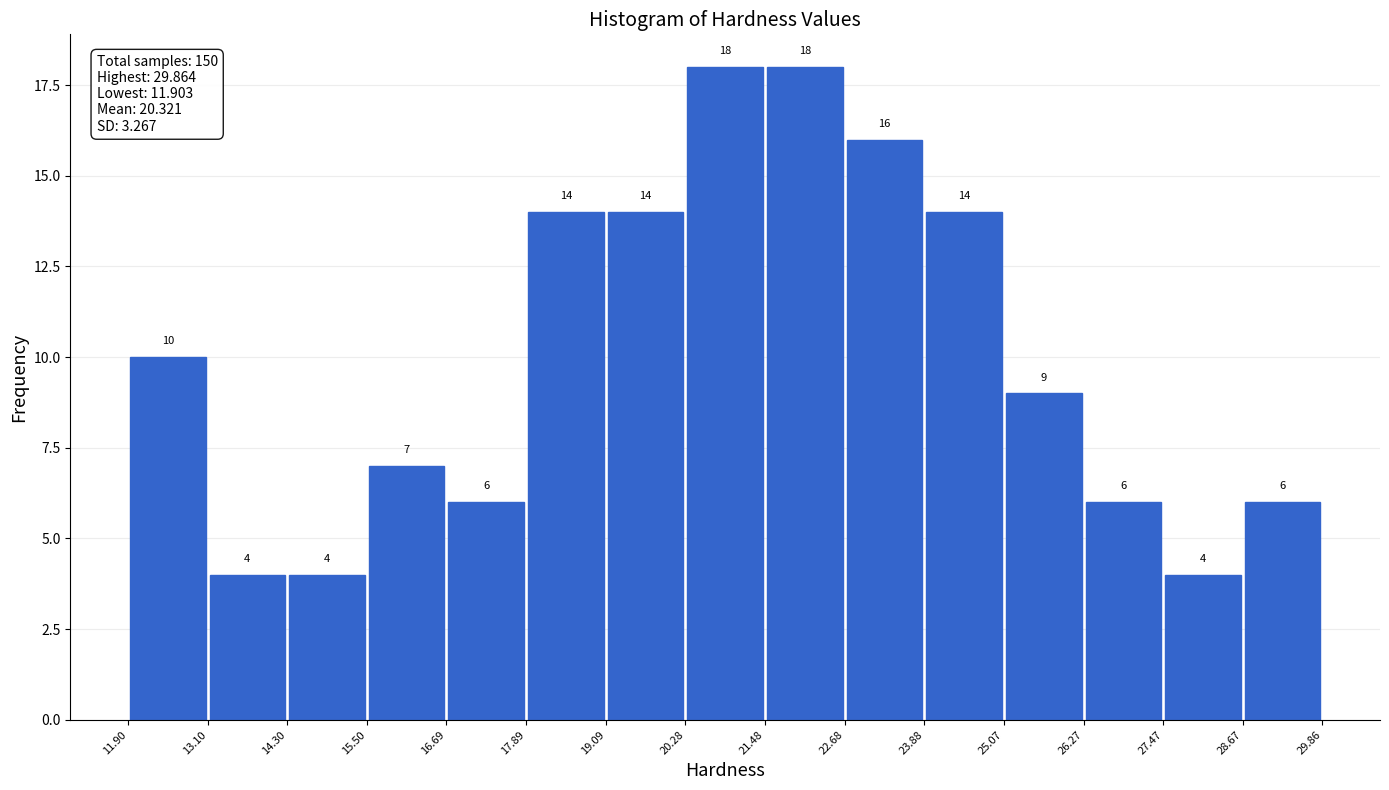

Reading left to right, transcribe this chart: for each bar, give the range it covers on the x-axis and its height.

11.90 to 13.10: 10
13.10 to 14.30: 4
14.30 to 15.50: 4
15.50 to 16.69: 7
16.69 to 17.89: 6
17.89 to 19.09: 14
19.09 to 20.28: 14
20.28 to 21.48: 18
21.48 to 22.68: 18
22.68 to 23.88: 16
23.88 to 25.07: 14
25.07 to 26.27: 9
26.27 to 27.47: 6
27.47 to 28.67: 4
28.67 to 29.86: 6